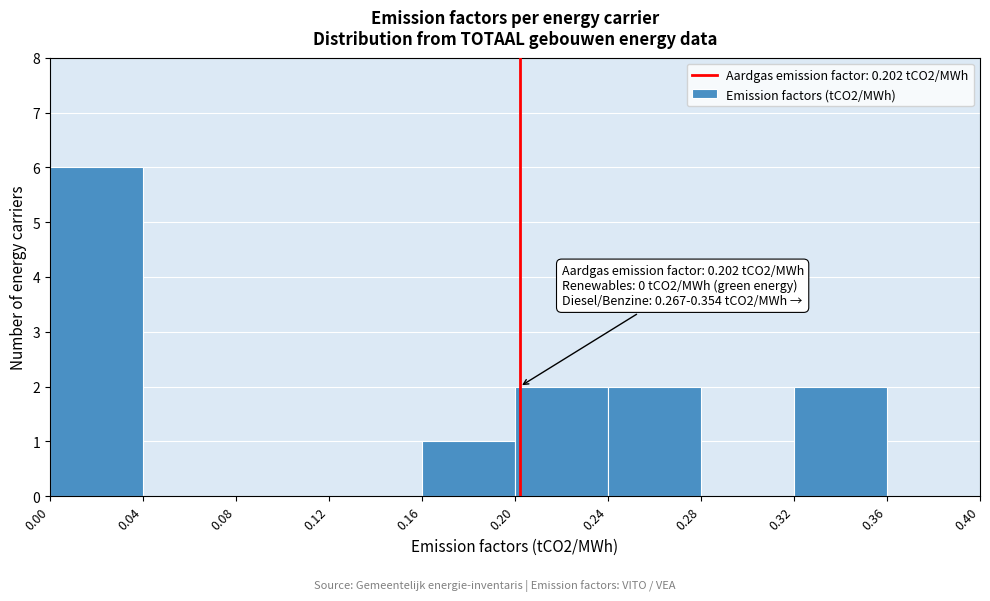

Over which range of the x-axis is the bar tallest?

0.00 to 0.04